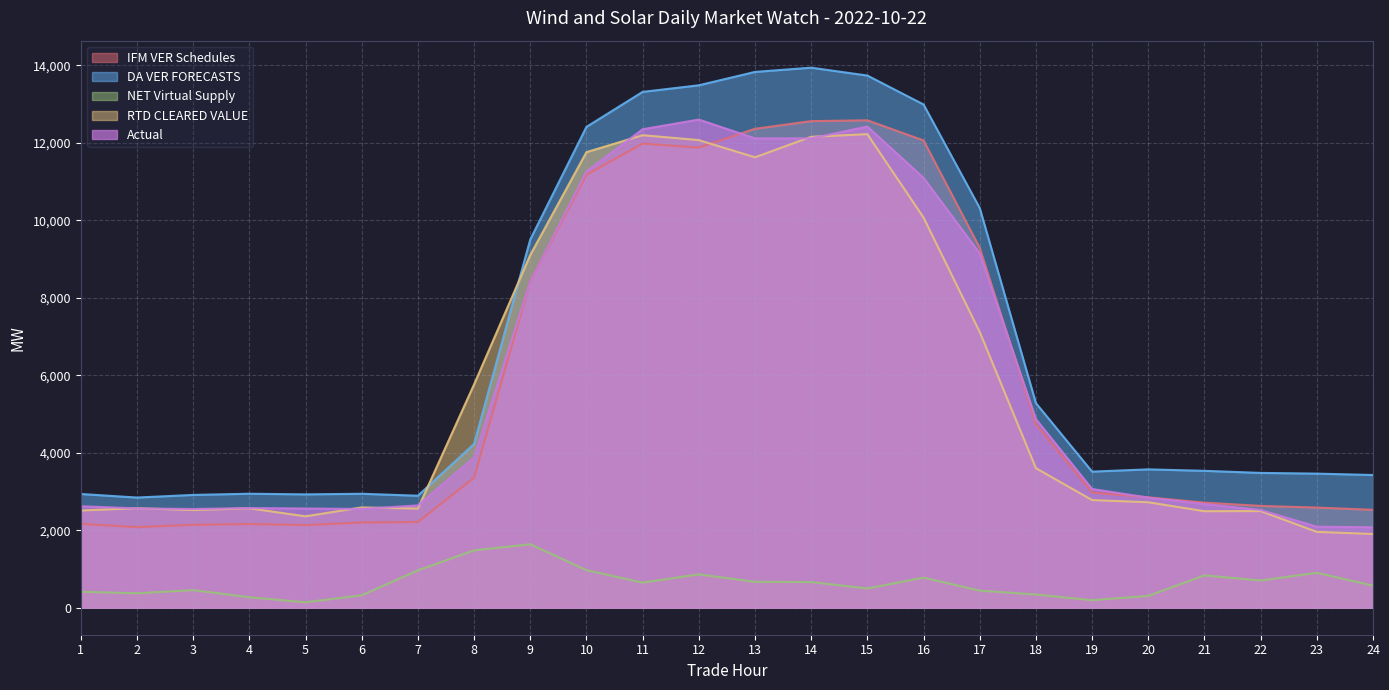

What is the smallest value displayed?

140.4